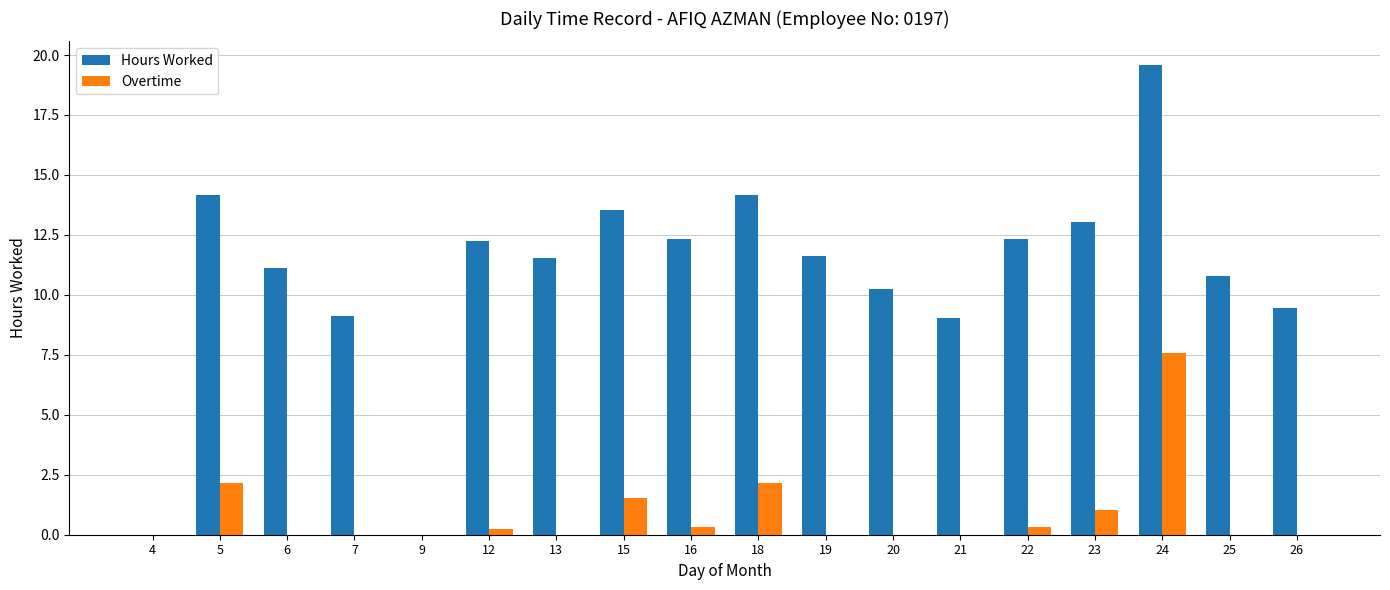

At which category is the sum across all series the highest?

24